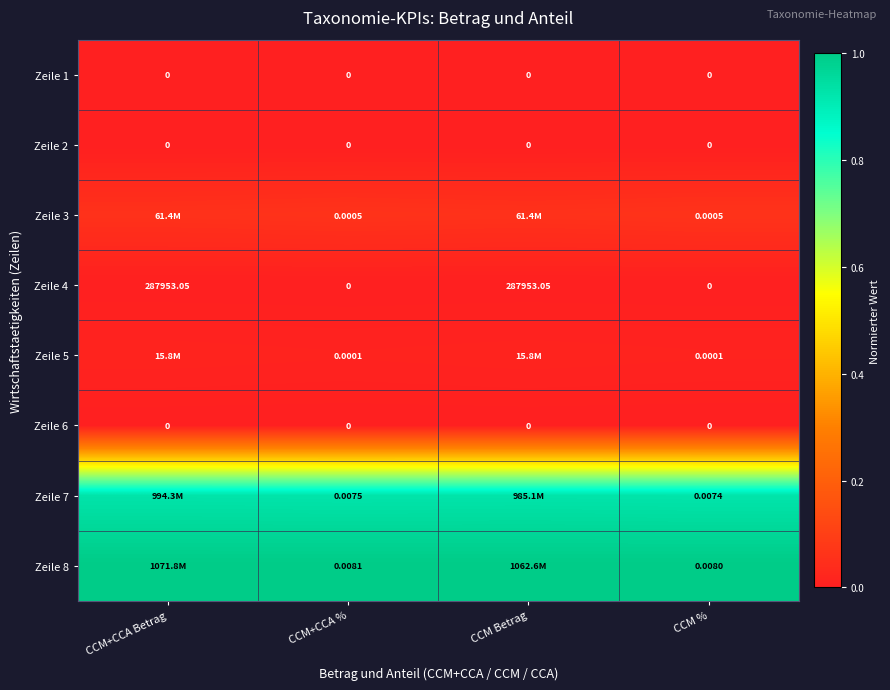

Is the value of Zeile 5 at CCM+CCA % greater than the value of Zeile 7 at CCM+CCA %?

No